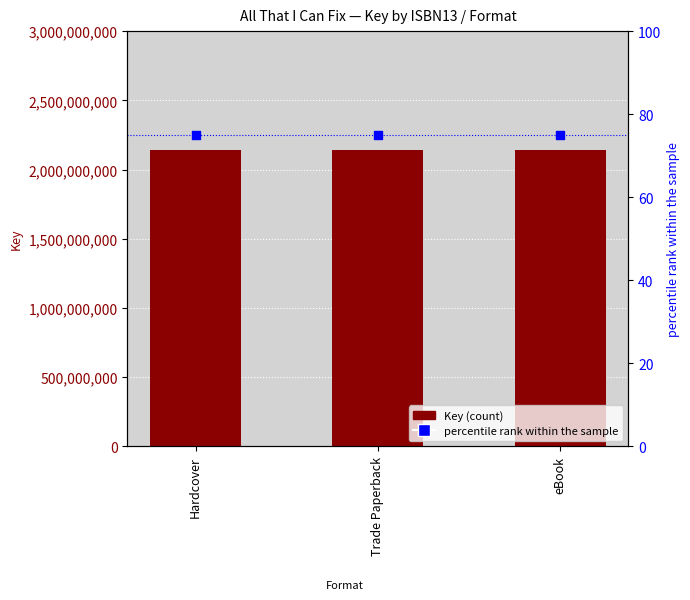

What is the total value across all series at eBook?

2138586047